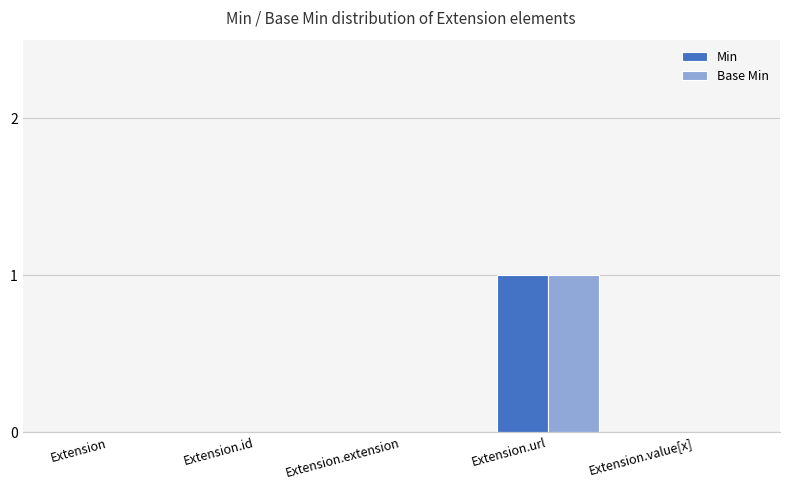

Is it true that Min equals 0 at Extension?

True